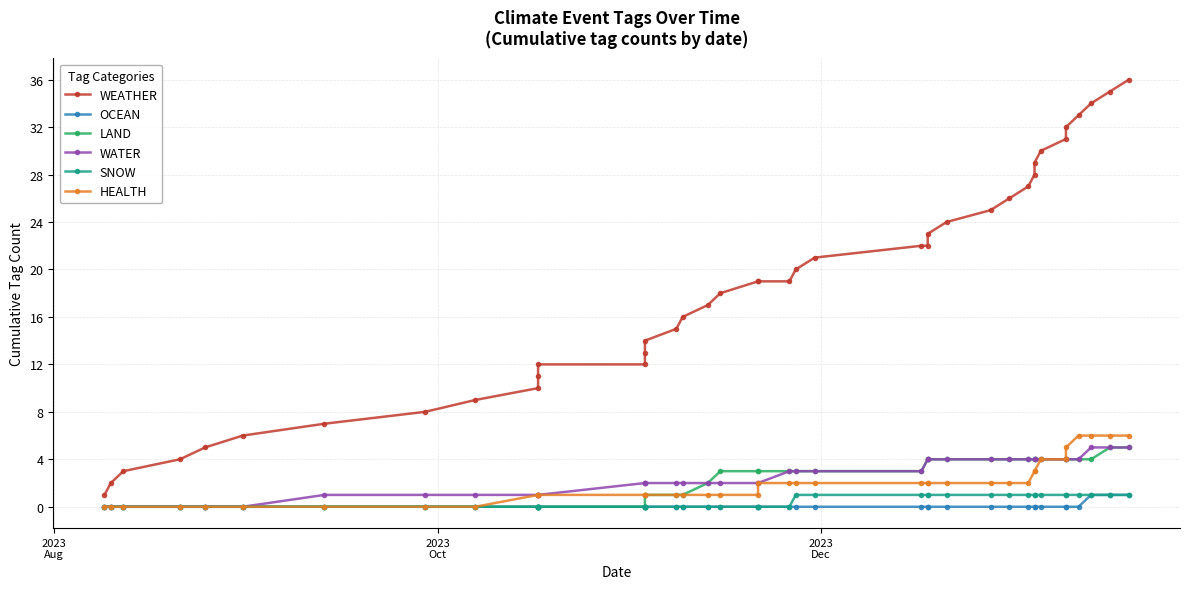

Does the chart display data point markers on the line(s)?

Yes